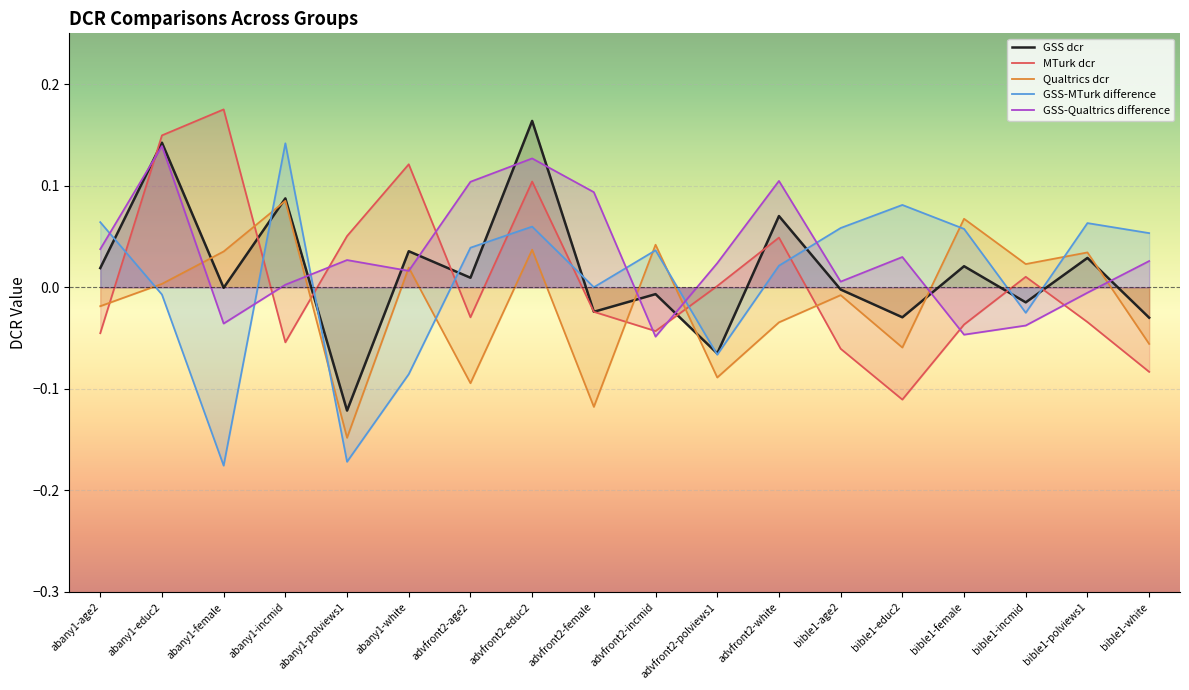

How many lines are shown in the chart?

5